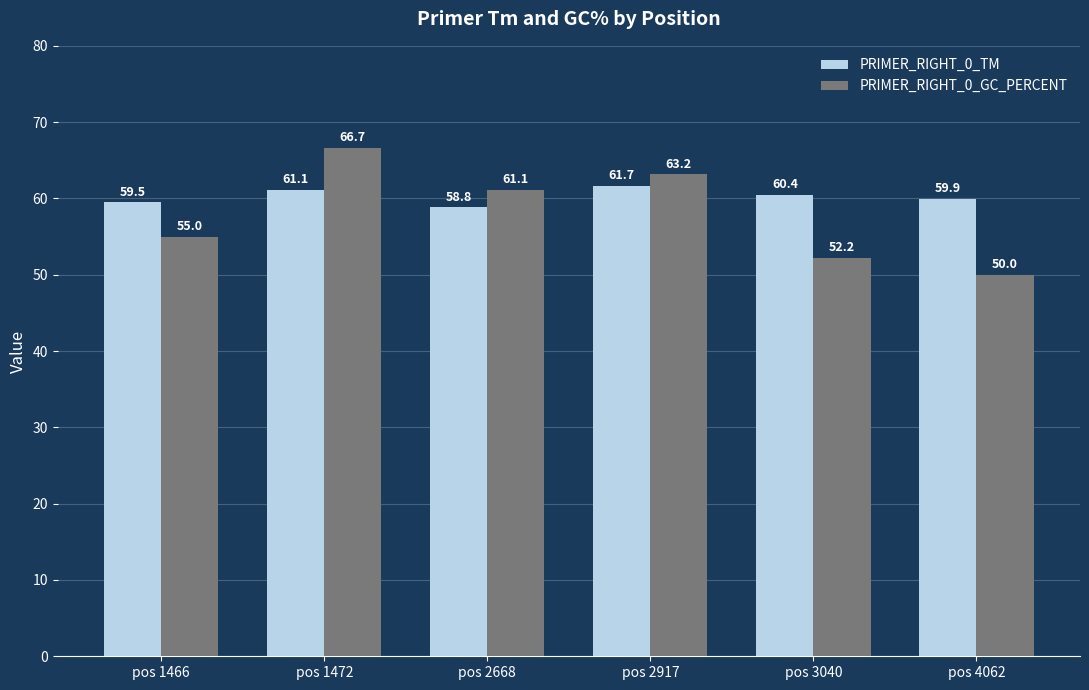

What is the difference between the maximum and minimum values in the PRIMER_RIGHT_0_GC_PERCENT series?

16.7